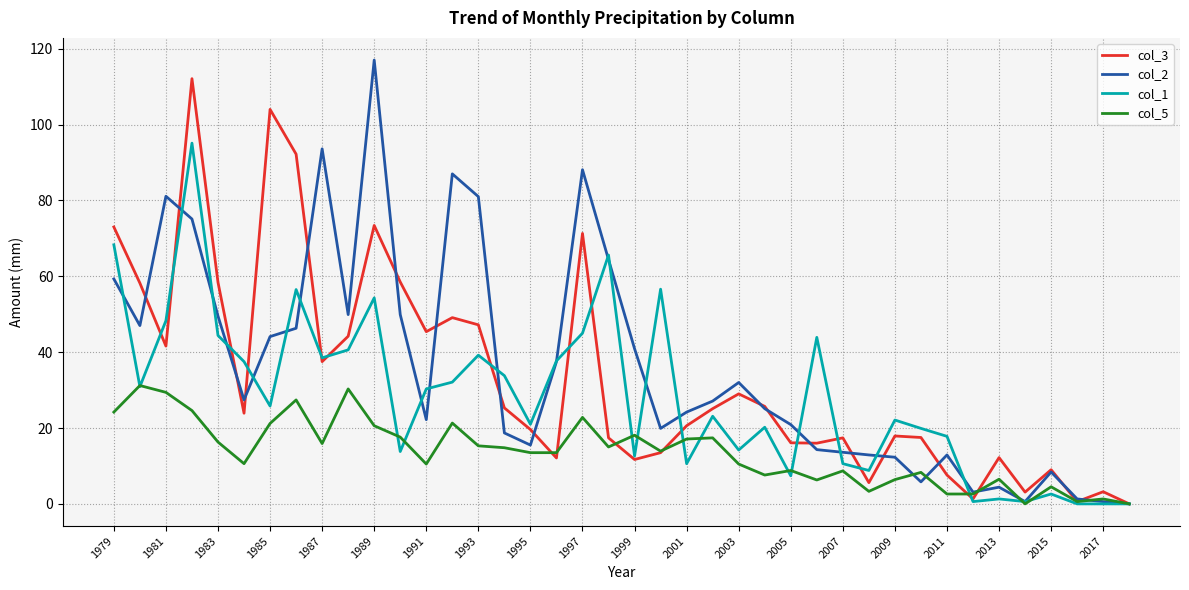

What is the maximum value shown in the chart?

117.0